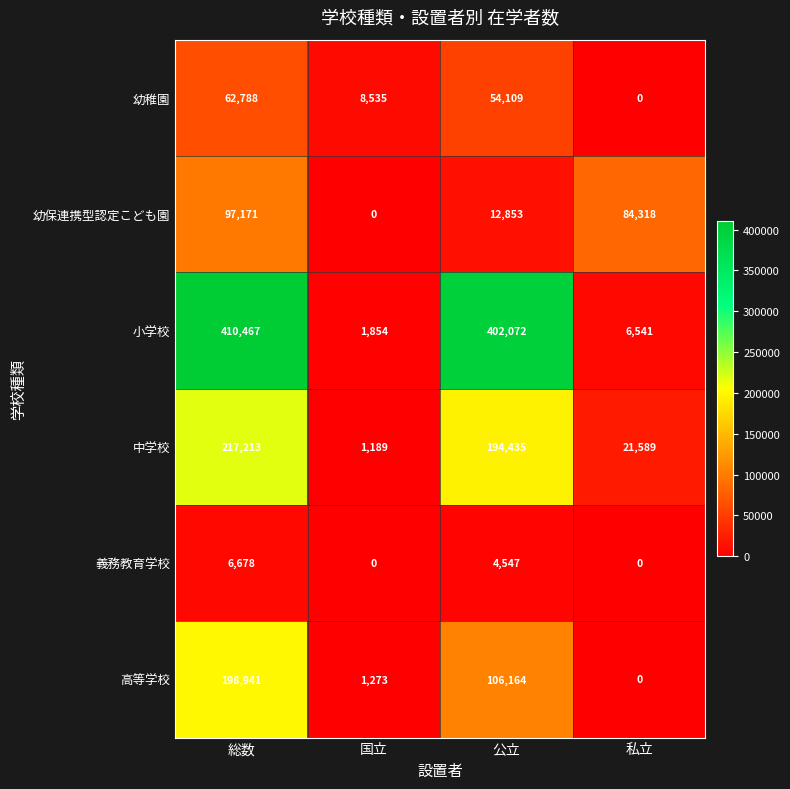

Count the number of categories in the chart.

4